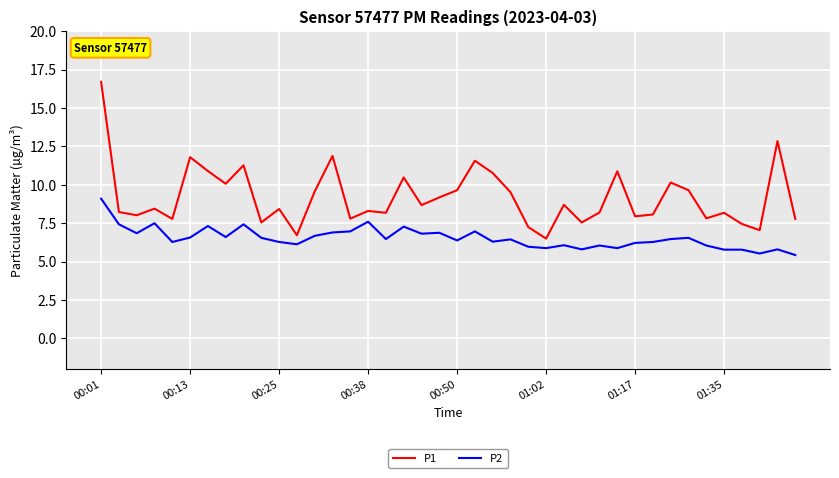

List the series in order of their peak value, lowest first.

P2, P1